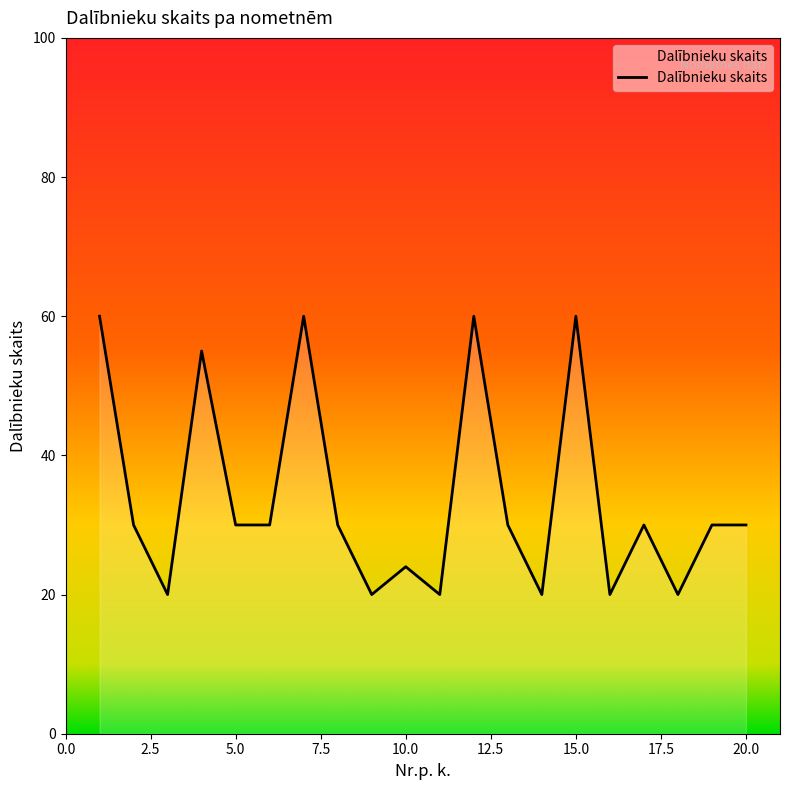

Reading left to right, transcribe all the data shown in this chart.

60	30	20	55	30	30	60	30	20	24	20	60	30	20	60	20	30	20	30	30